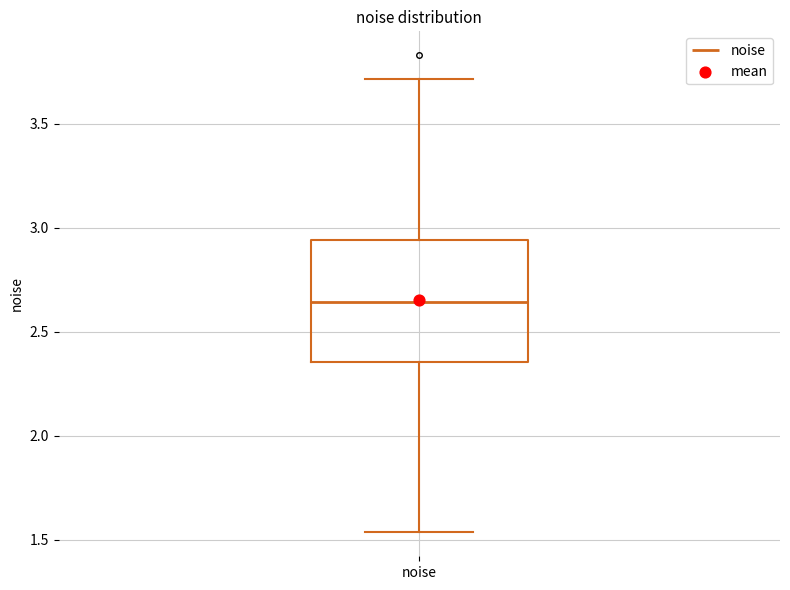

Where is the lower edge of the box for noise on the y-axis? The values are not printed on the chart, so give them approximately, as read against the axis.

2.35